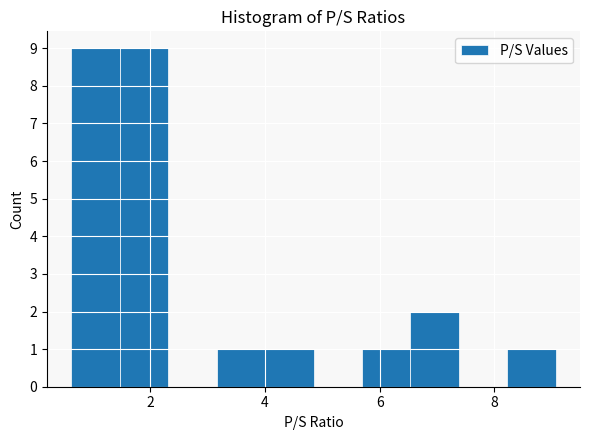

How tall is the bar that spans 6.6 to 7.4 on the x-axis? Neither the bar edges nor the heights are printed on the chart, so give them approximately, as read against the axes.

2